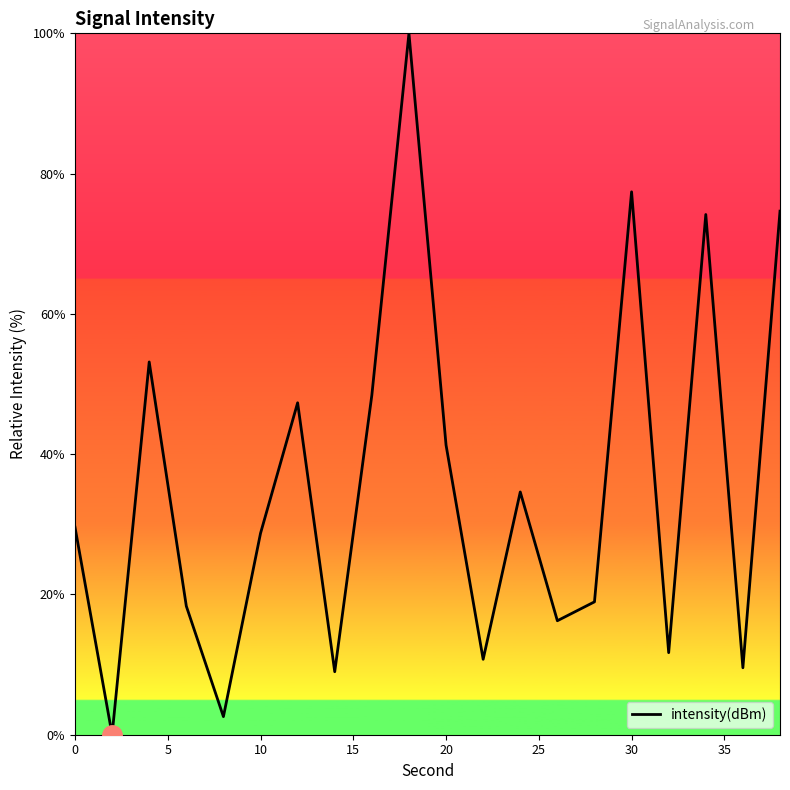

What is the sum of all values?

706.4